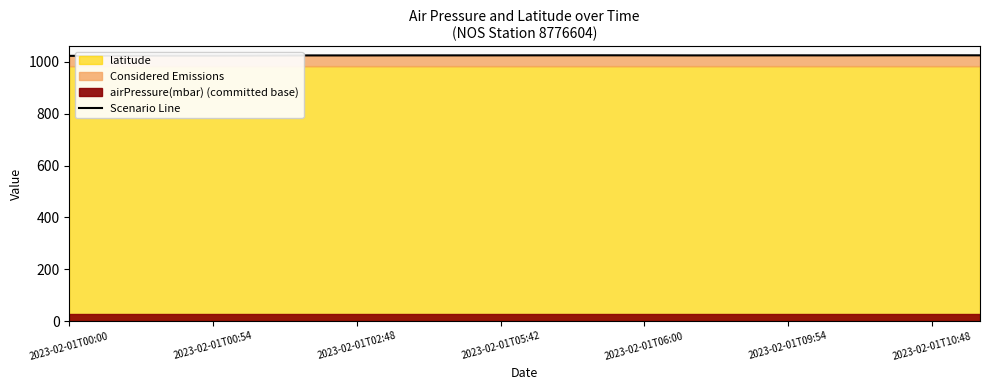

Does the chart display data point markers on the line(s)?

No